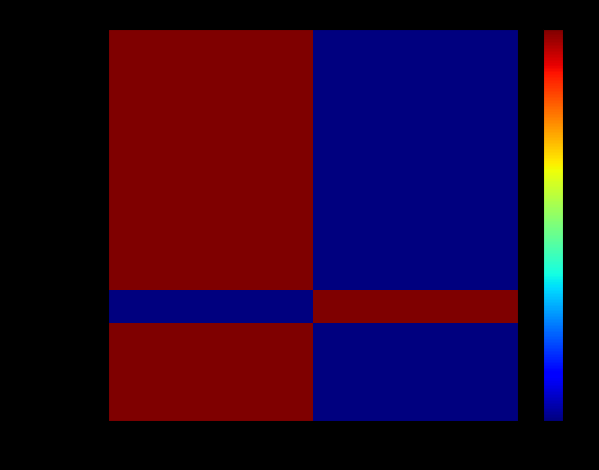

Which series changed the most between INDIANAPOLIS and Indianapolis?

0001885303-23-000001